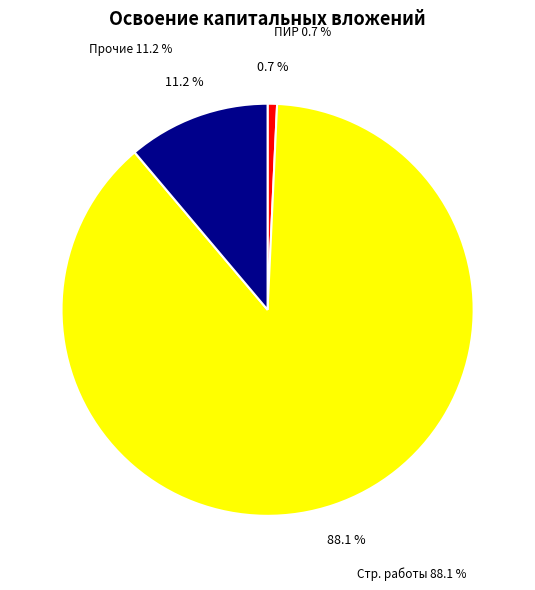

Which category has the biggest portion of the pie?

строительные работы, реконструкция, монтаж